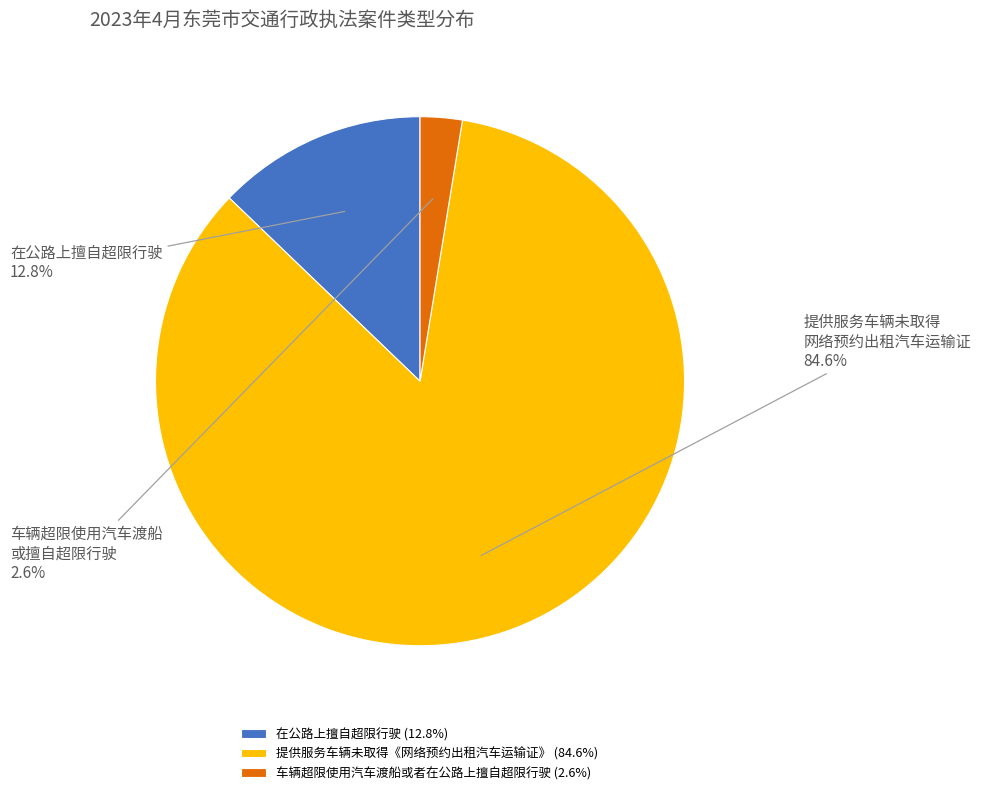

To the nearest percent, what is the average slice percentage?

33%